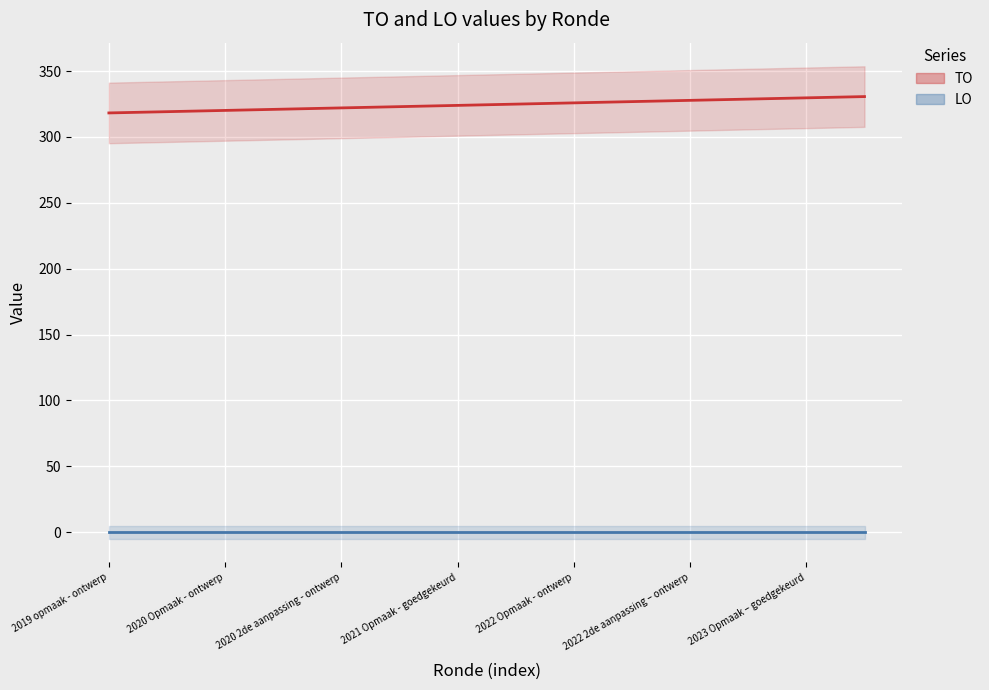

True or false: LO has more than 1 interior local peaks.

False